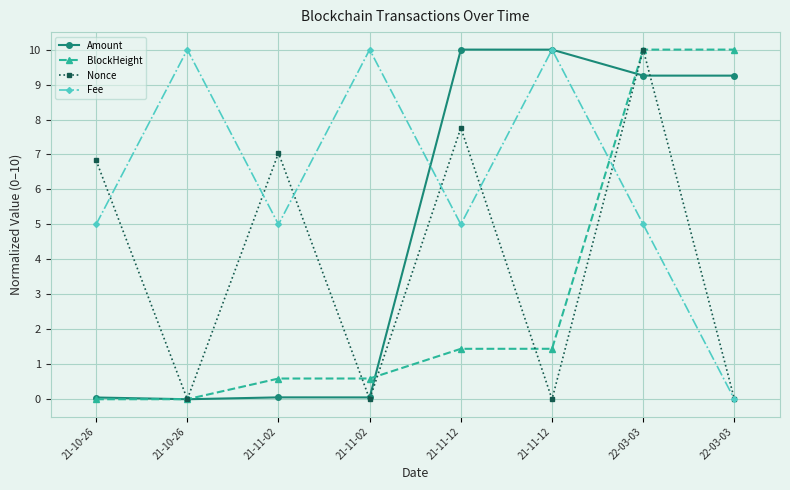

Is it true that BlockHeight equals 0.8 at 21-11-02?

False